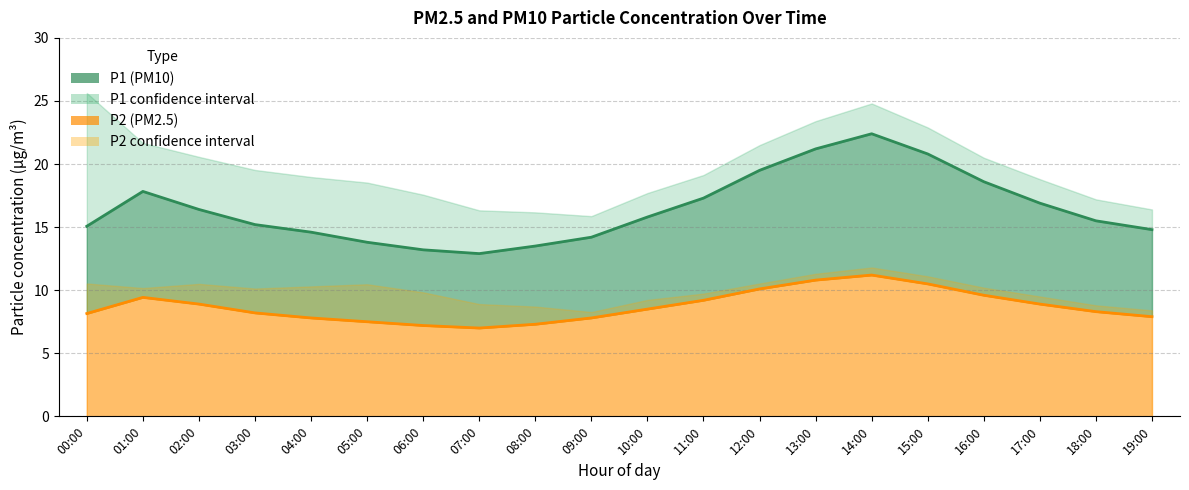

Between 06:00 and 14:00, which is larger?

14:00